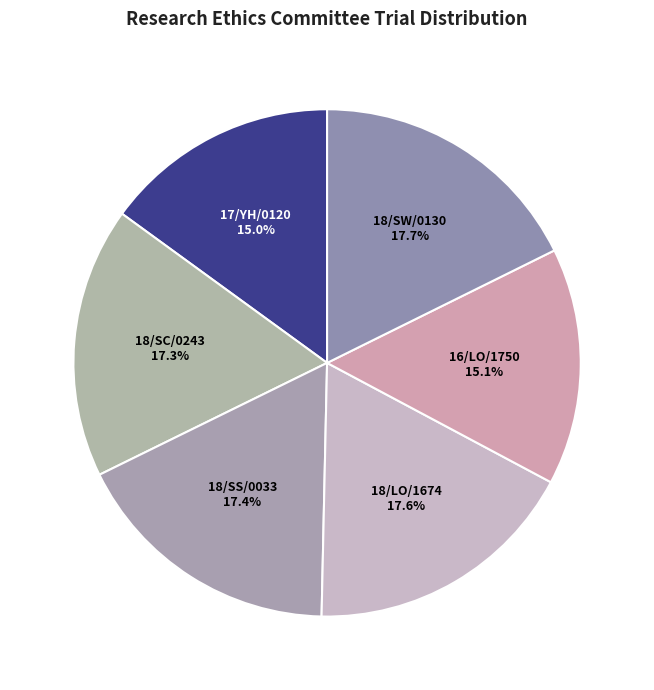

What is the ratio of the value at 18/SS/0033 to the value at 17/YH/0120?

1.2